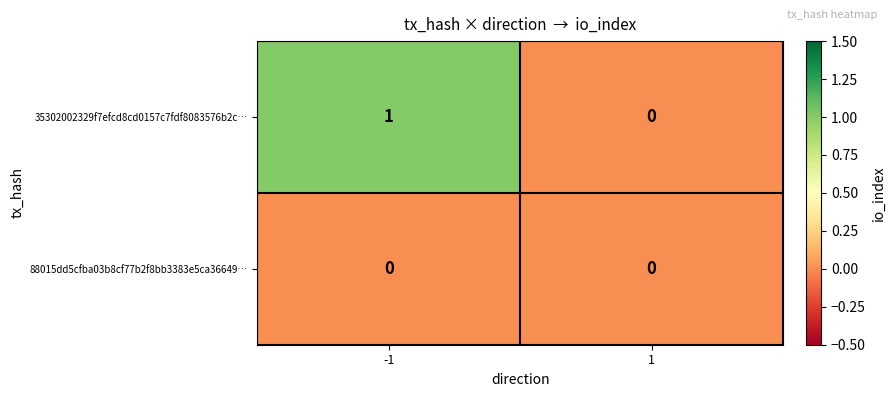

What is the spread (max minus min) of values at -1?

1